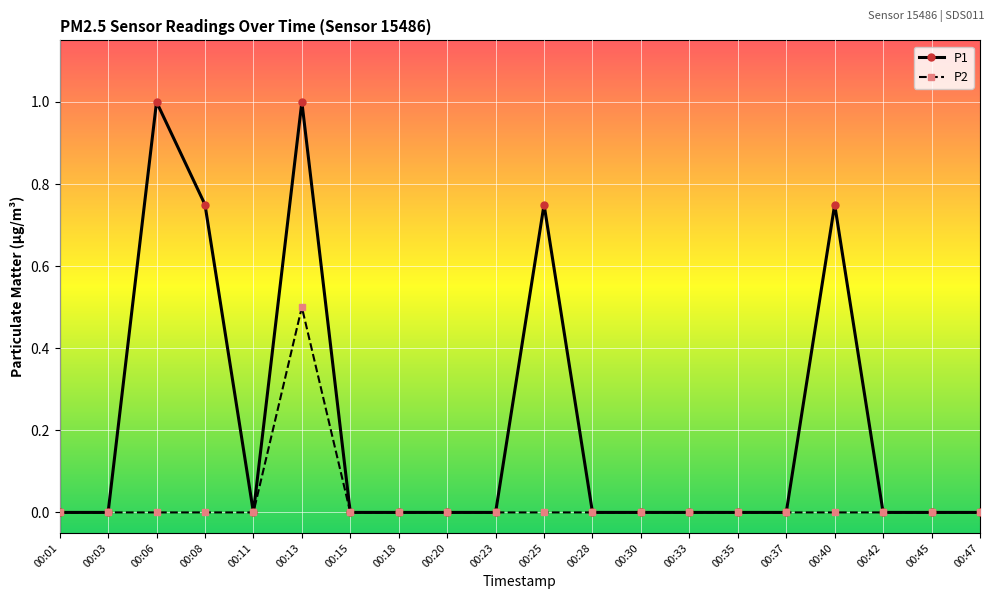

What is the difference between the maximum and second lowest values in the P1 series?

1.0